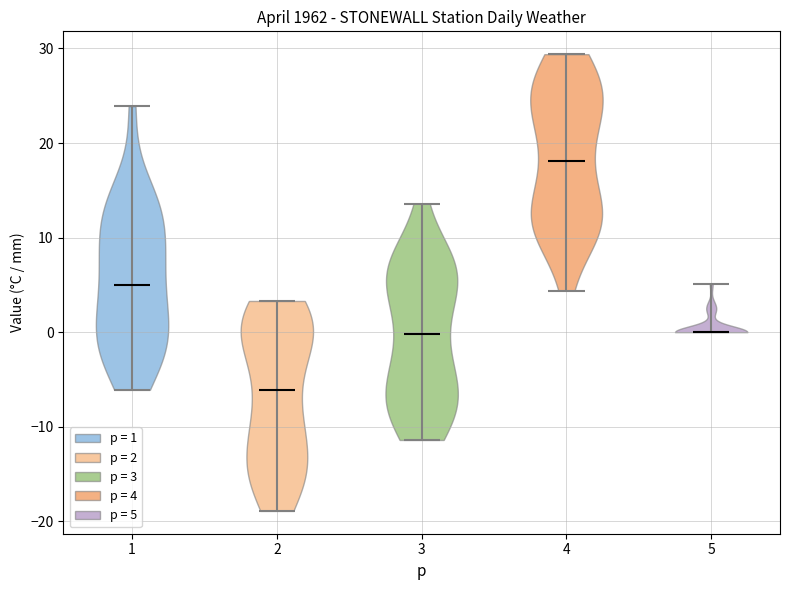

Which violin has the highest median line?

4